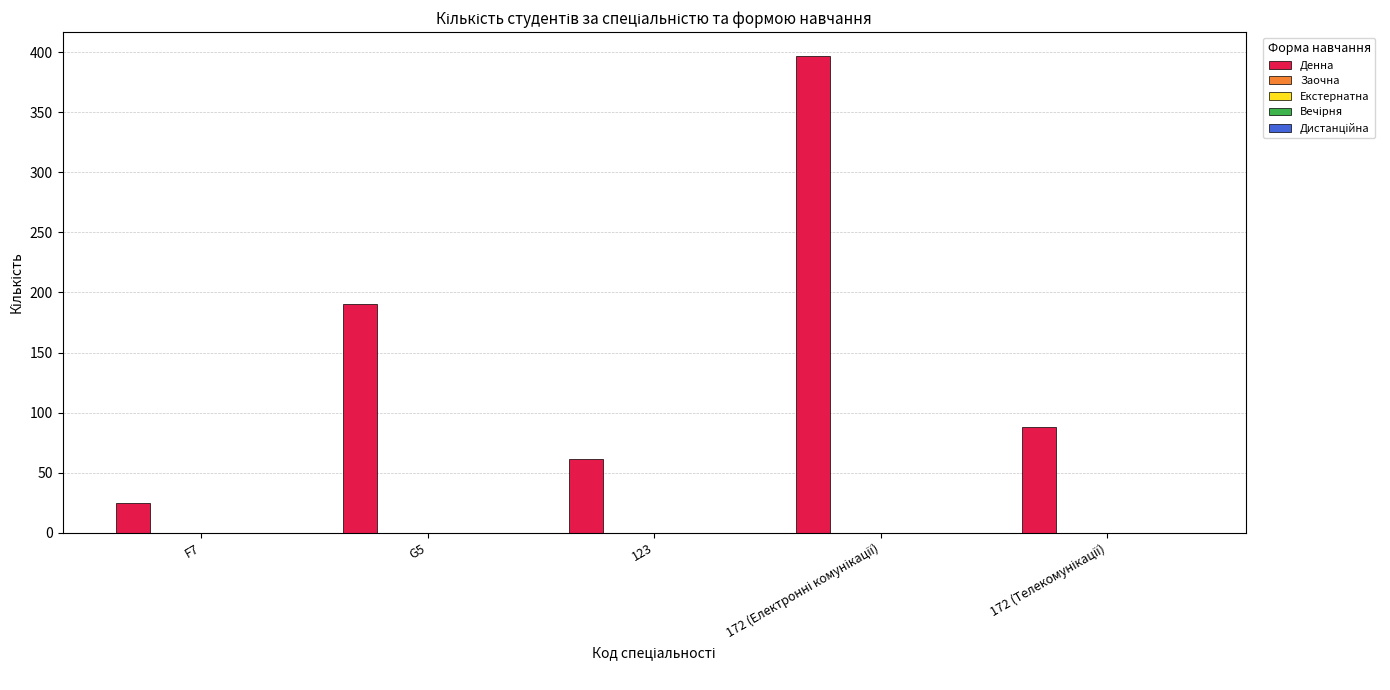

What is the smallest value displayed?

25